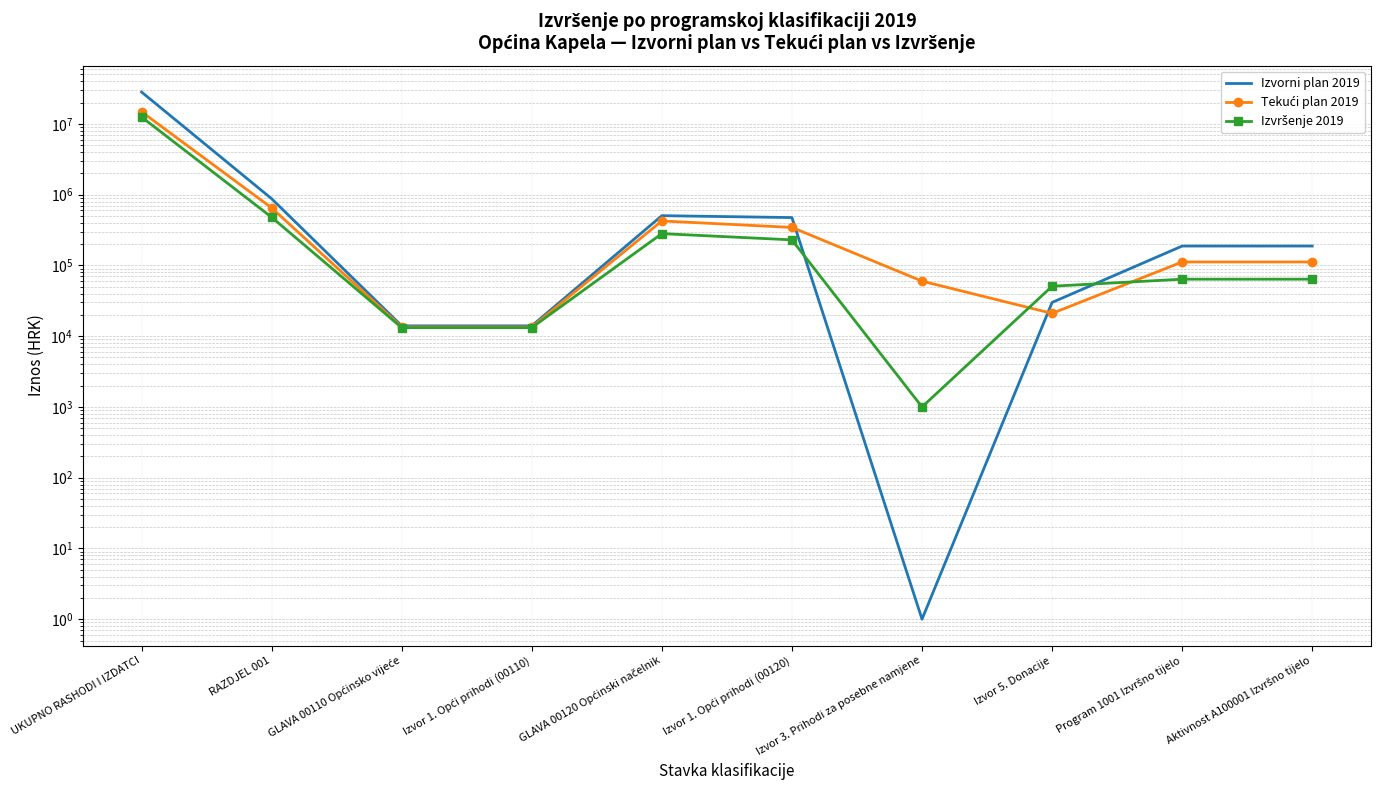

Which series has the largest range (max minus min)?

Izvorni plan 2019